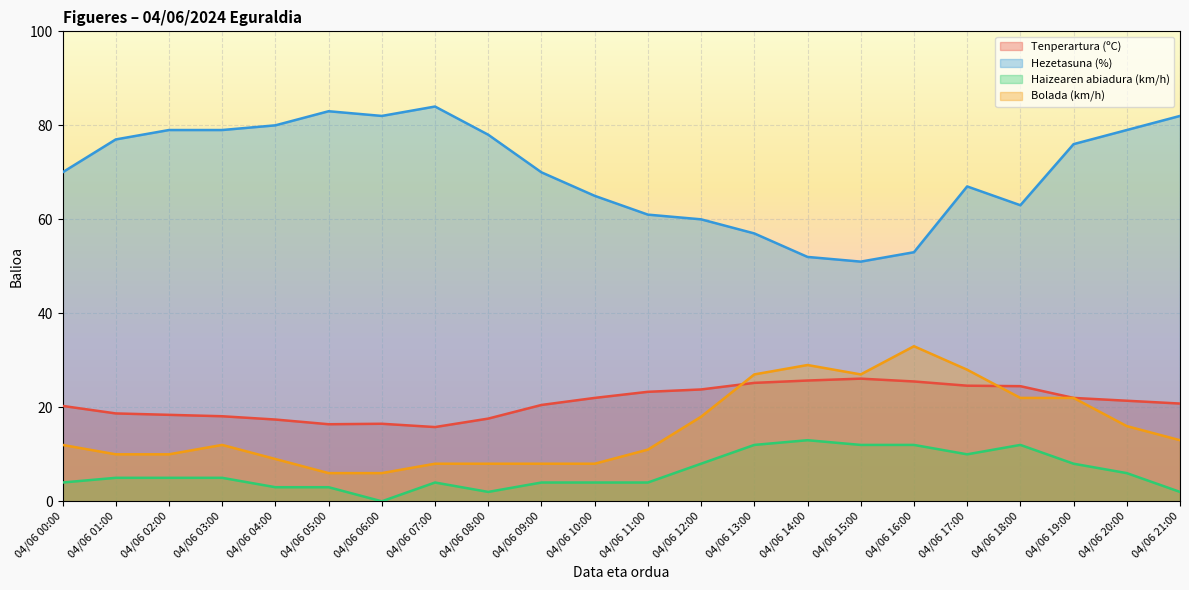

The Bolada (km/h) series shows 11.3 at 04/06 14:00. True or false?

False